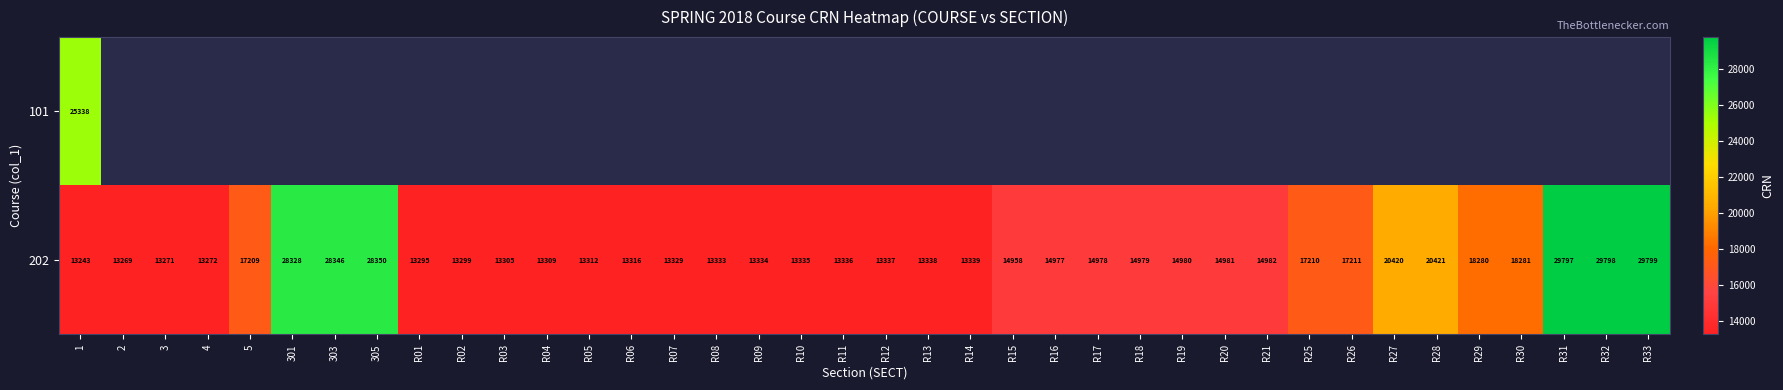

What is the sum of all 202 values?

647857